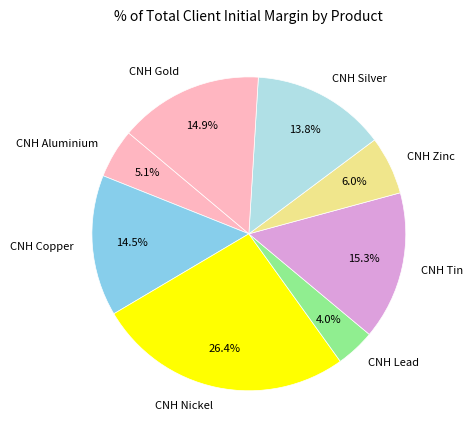

Combined, what portion of the pie is CNH Copper and CNH Aluminium?

19.6%